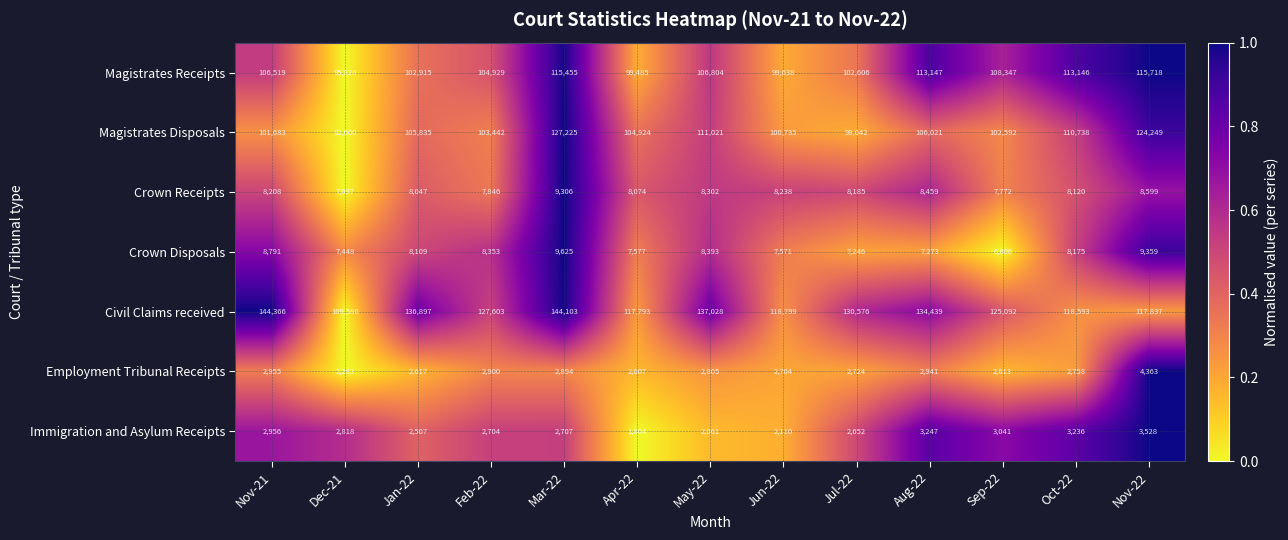

At how many categories does at least one series exceed 106400?

13